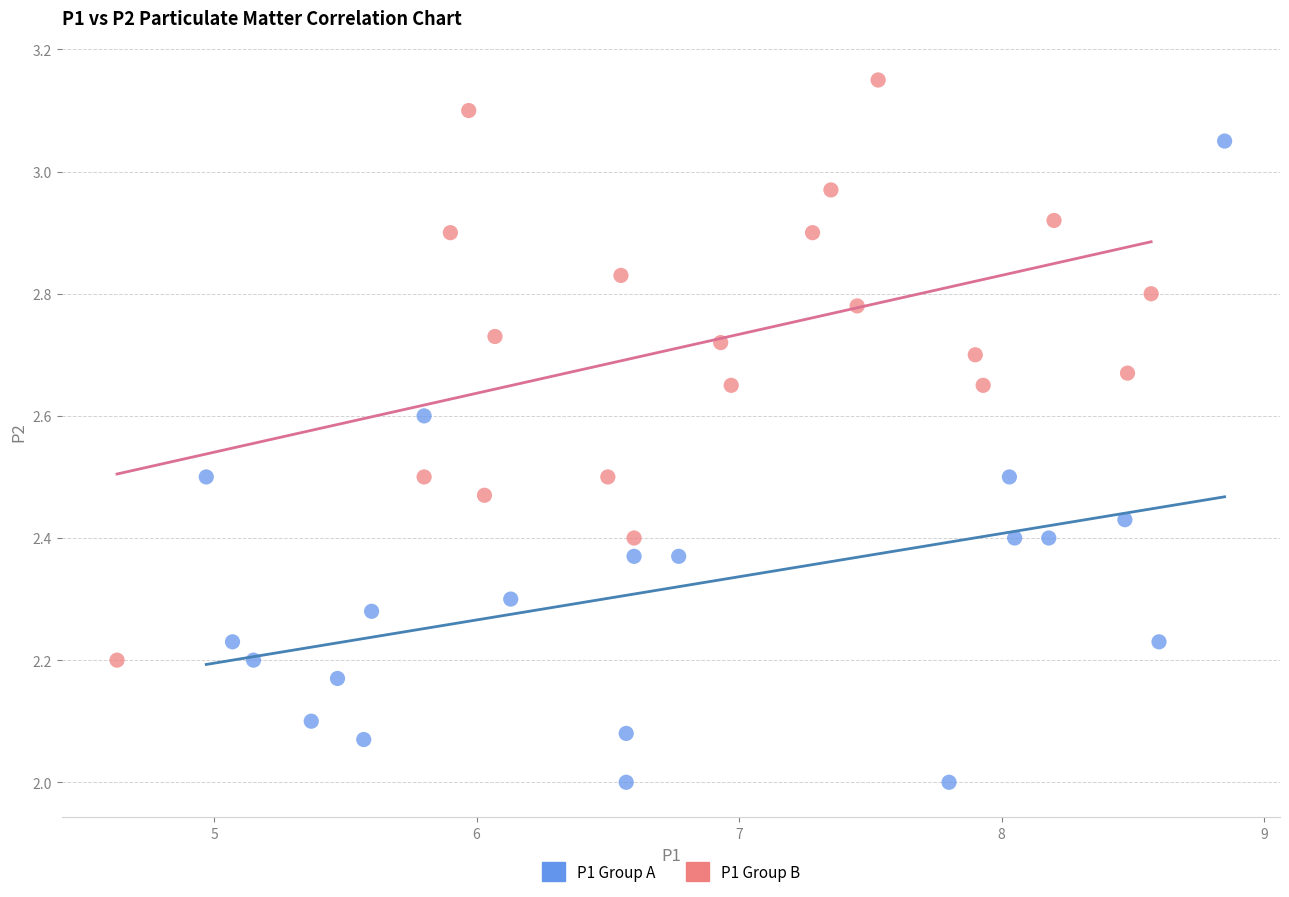

Which series contains the highest Y value?

P1 Group B